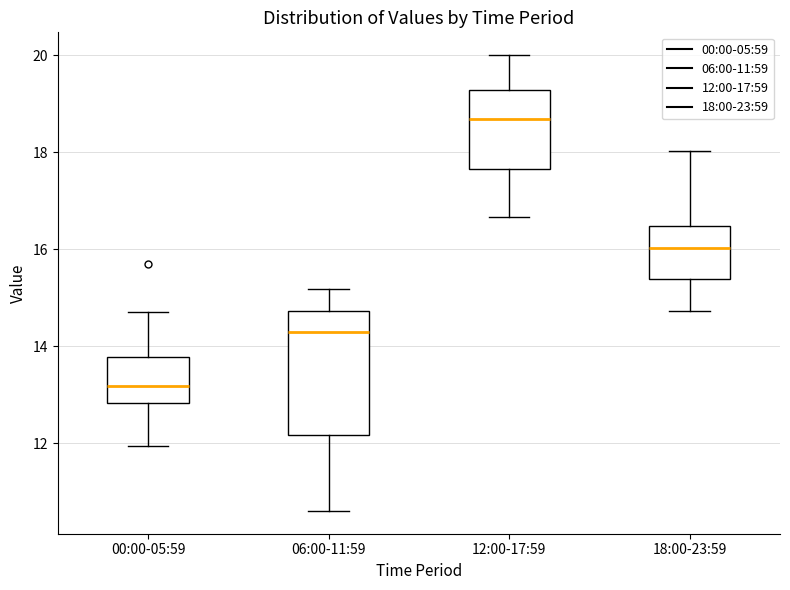

Which box has the lowest median line?

00:00-05:59